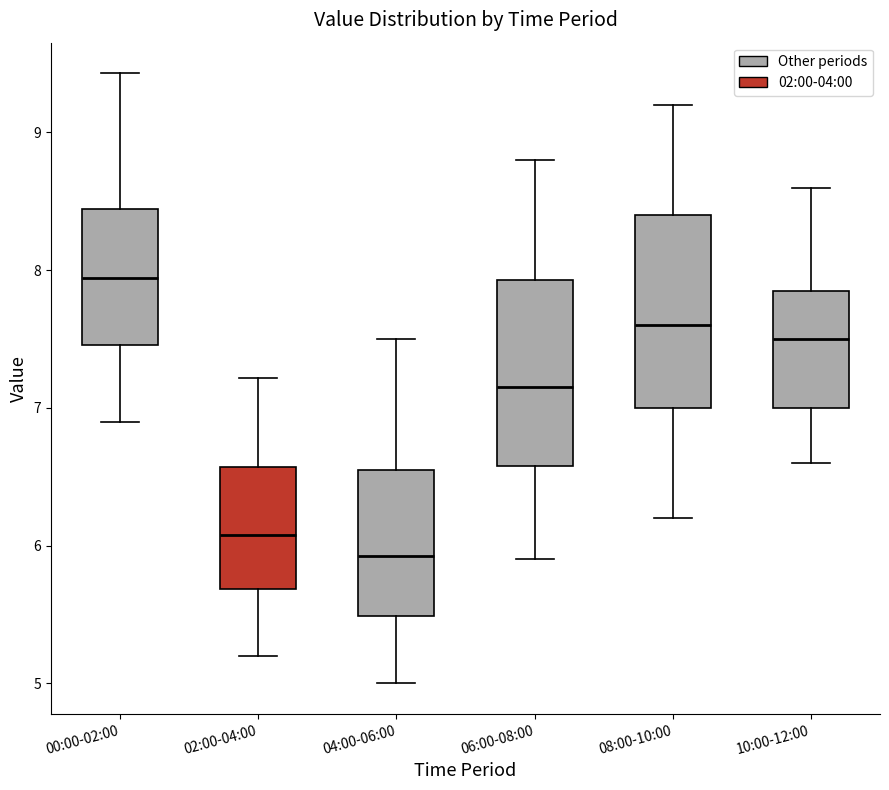

Where does the lower whisker of the box for 06:00-08:00 end on the y-axis? The values are not printed on the chart, so give them approximately, as read against the axis.

5.9